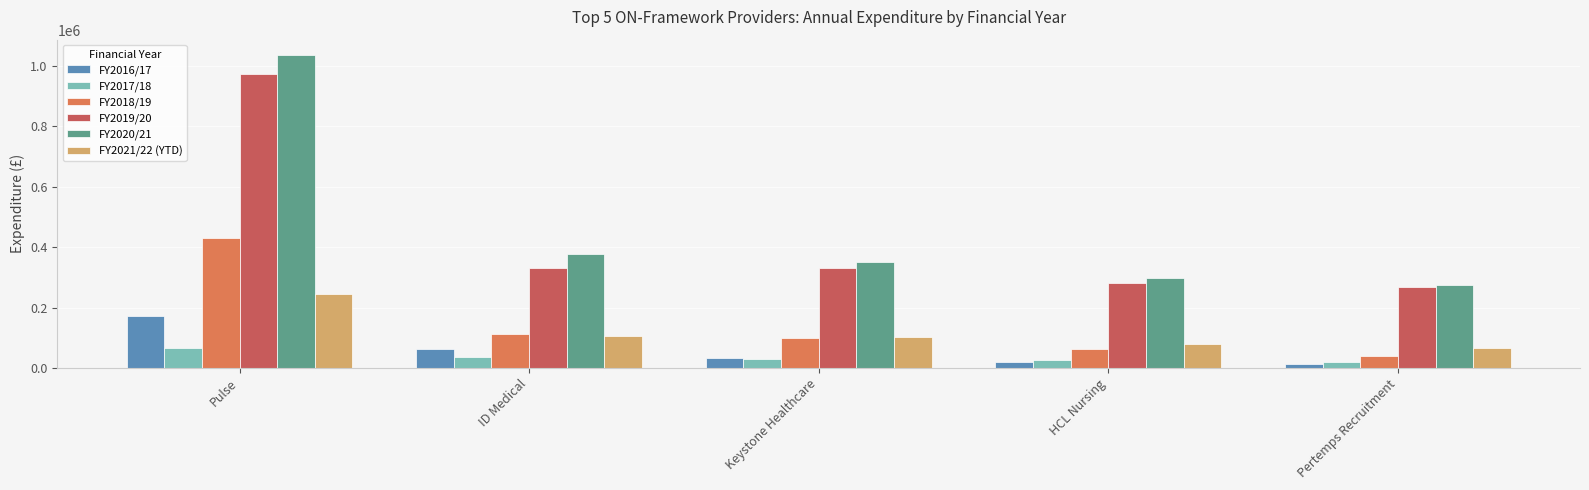

What is the average value of the FY2019/20 series?

436234.9